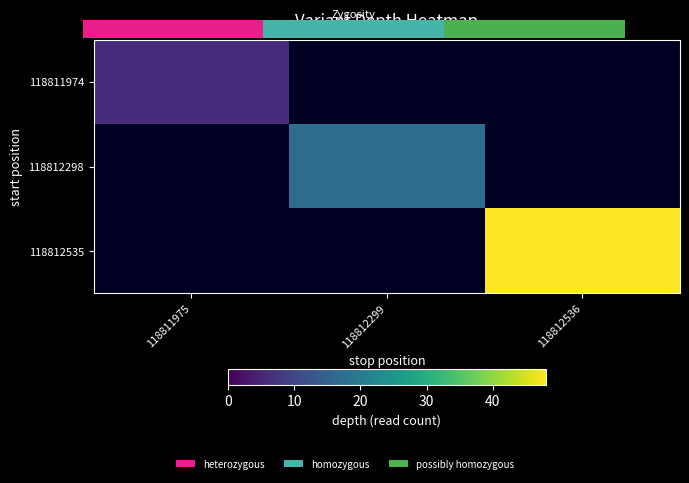

The value of 118812298 at 118812299 is 27.7. True or false?

False